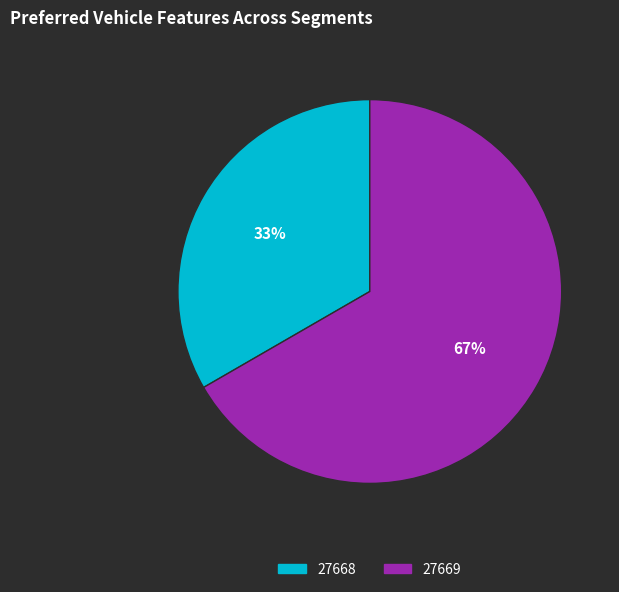

How many segments does this pie chart have?

2